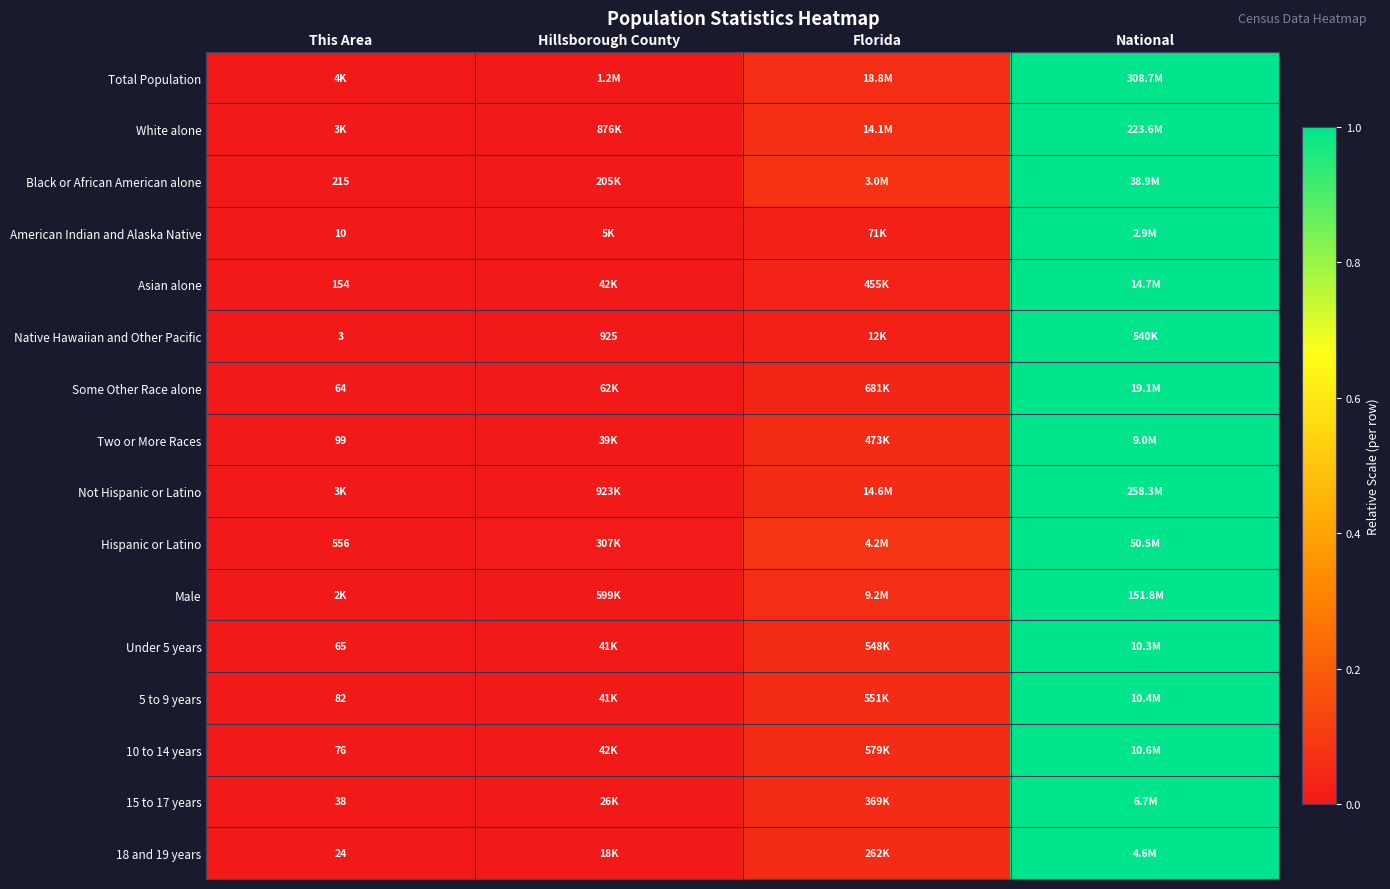

At which label does Hispanic or Latino reach its peak?

National